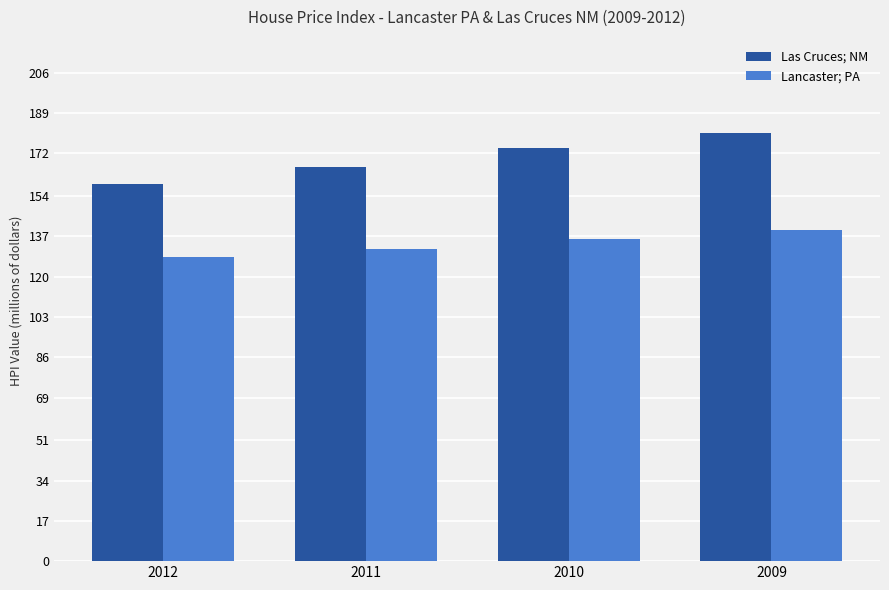

What is the value of the Lancaster; PA bar at the 3rd from the left?

136.1